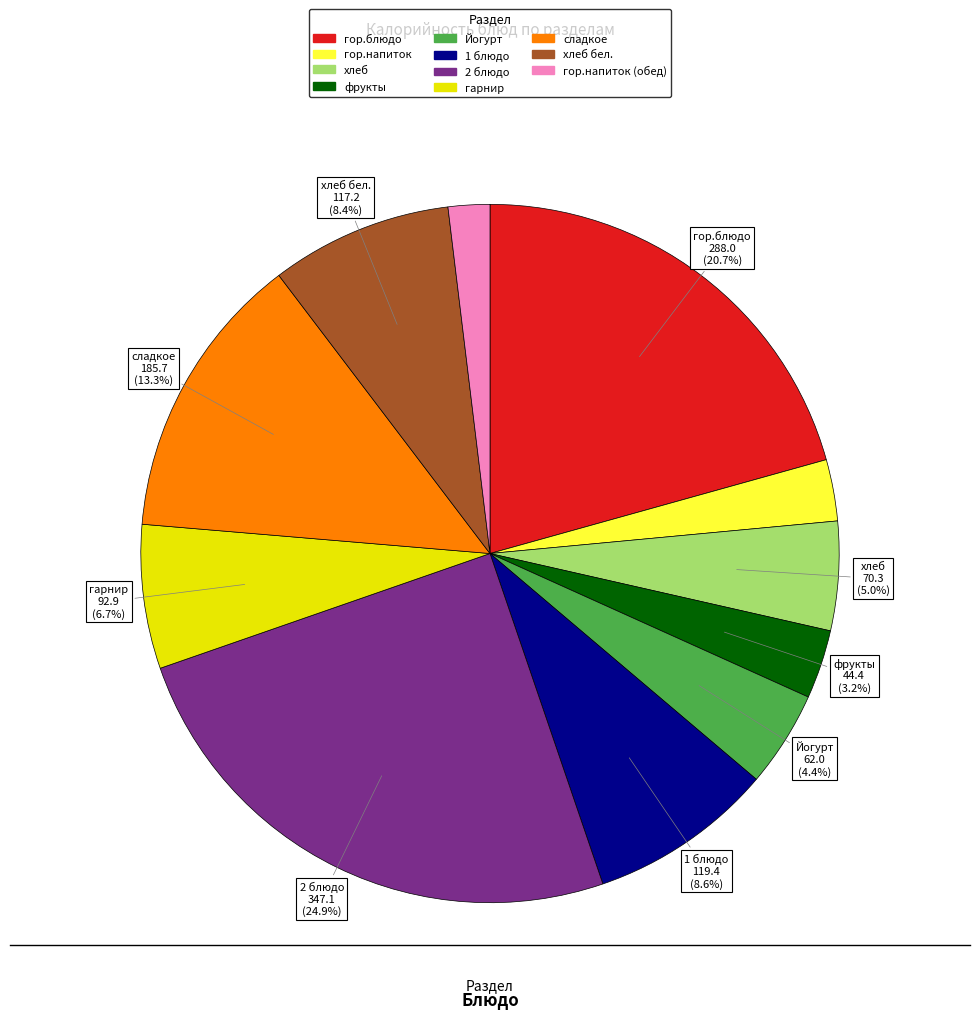

Is there any slice that represents more than half of the pie?

No